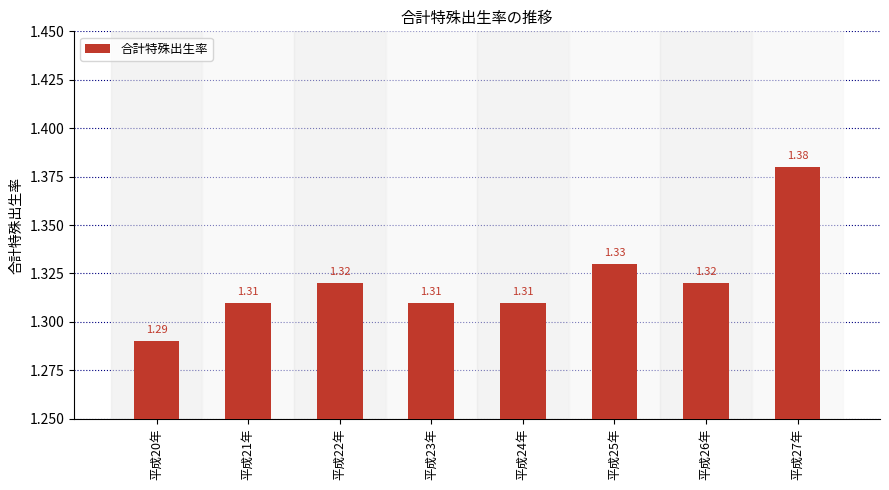

What is the change in value from 平成21年 to 平成27年?

+0.1